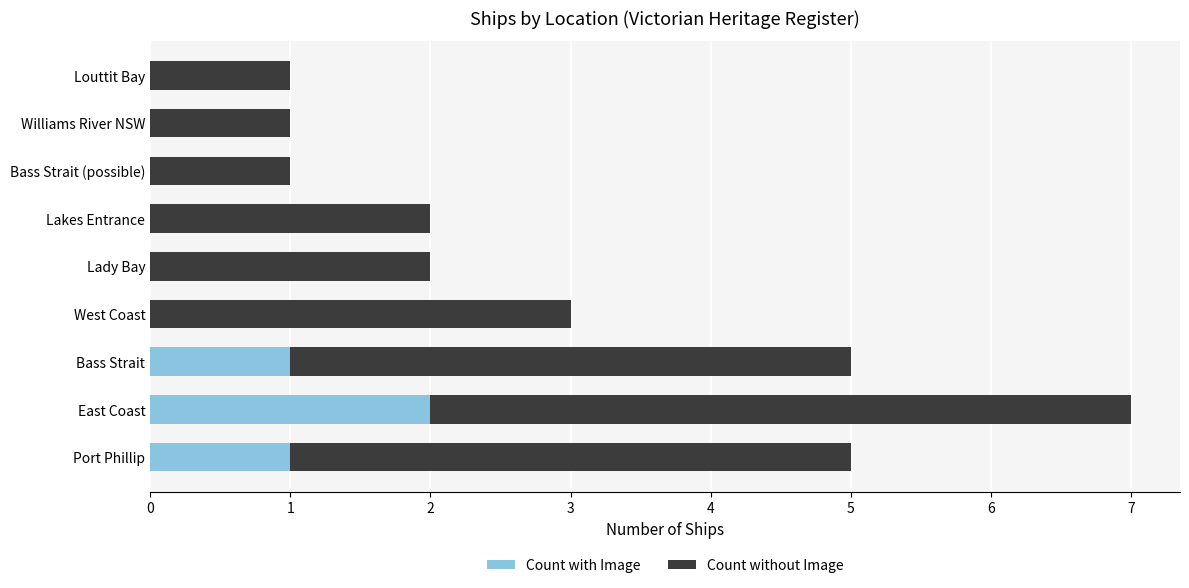

What is the total value across all series at Port Phillip?

5